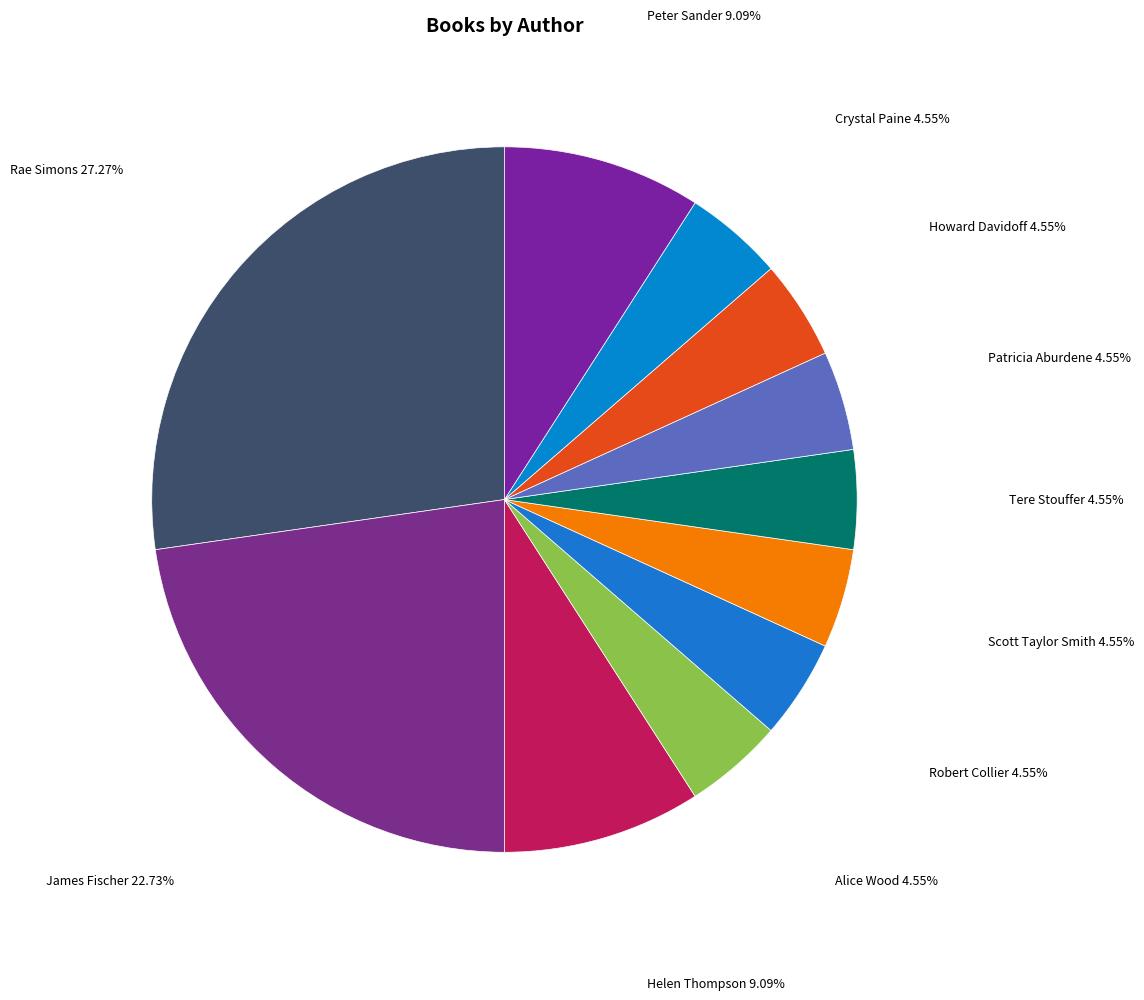

Rank the categories by value from highest to lowest.

Rae Simons, James Fischer, Helen Thompson, Peter Sander, Alice Wood, Robert Collier, Scott Taylor Smith, Tere Stouffer, Patricia Aburdene, Howard Davidoff, Crystal Paine